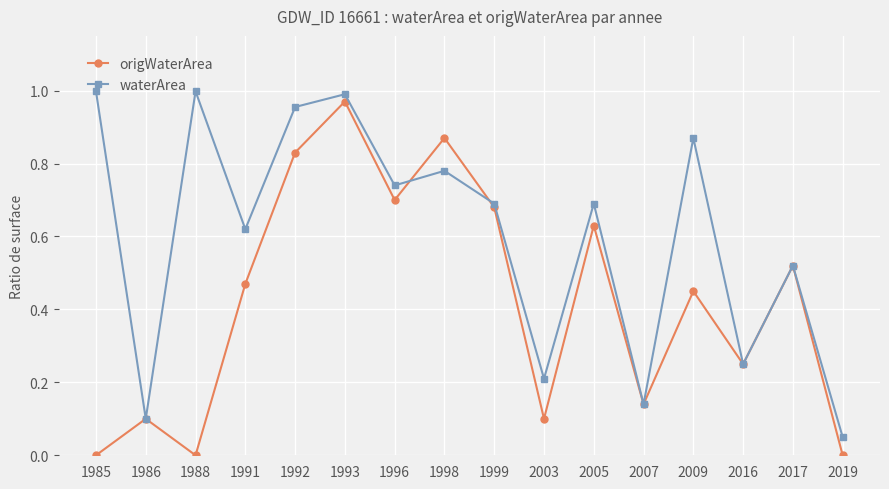

Between 1988 and 1991, which series saw the biggest shift?

origWaterArea